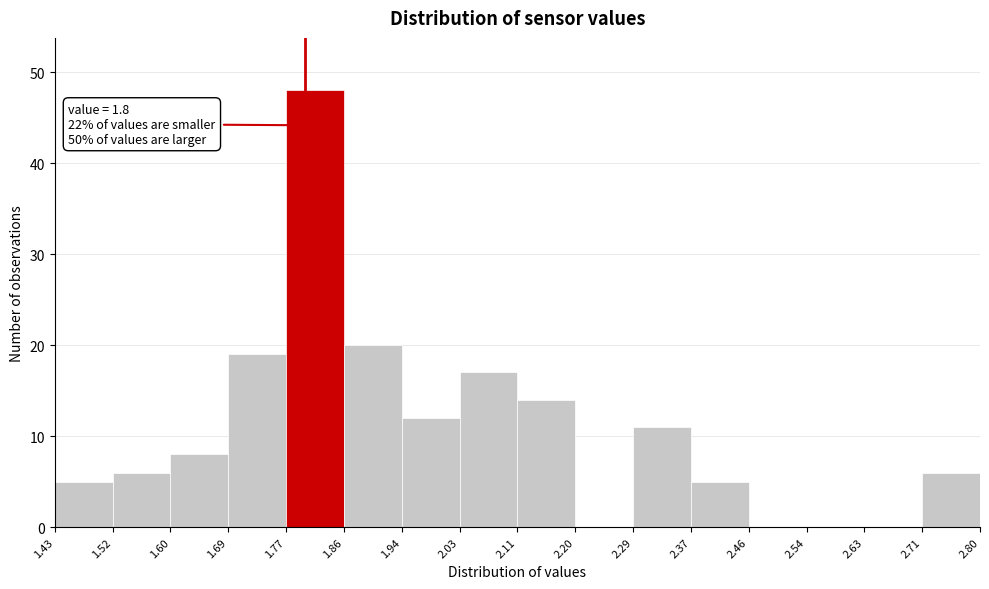

Which range on the x-axis has the tallest bar?

1.77 to 1.86